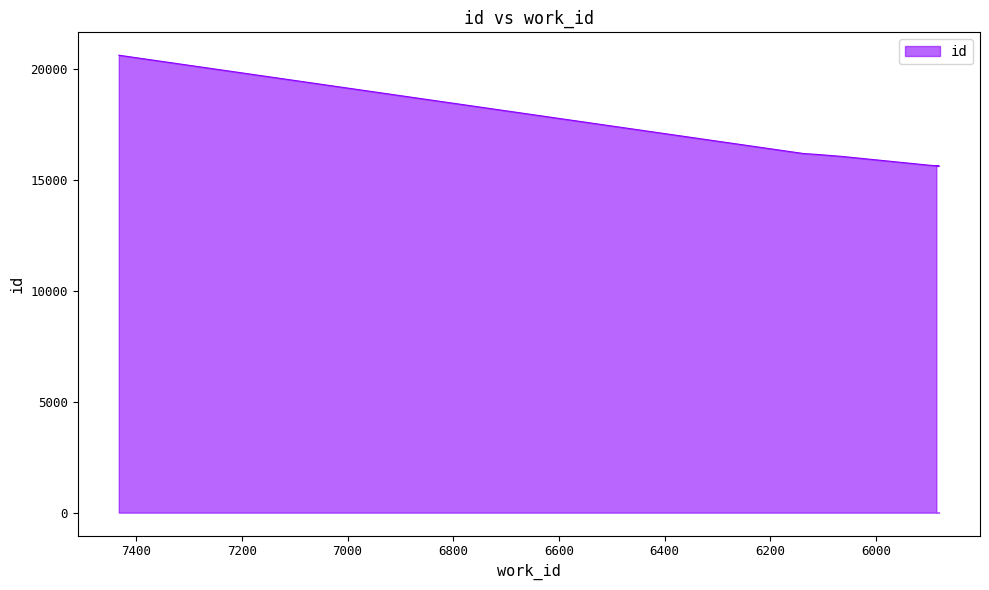

What is the average value?

16423